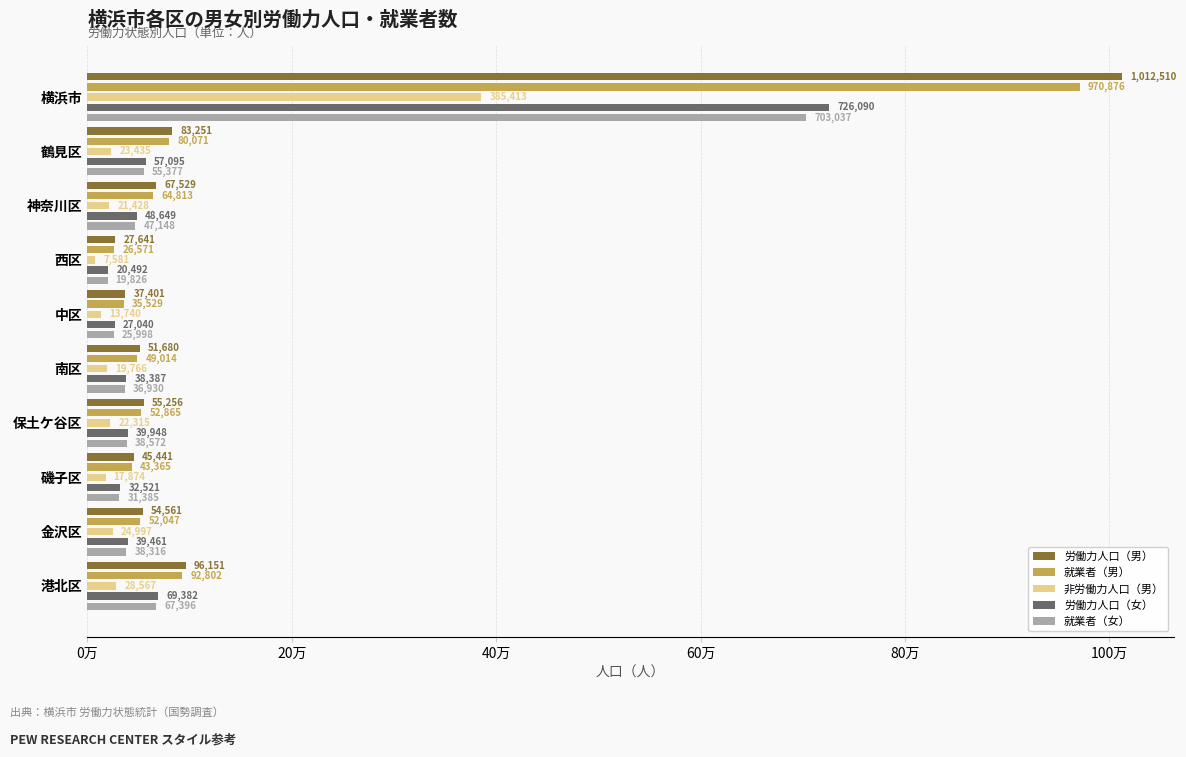

At 鶴見区, list the series in order from largest to smallest.

労働力人口（男）, 就業者（男）, 労働力人口（女）, 就業者（女）, 非労働力人口（男）